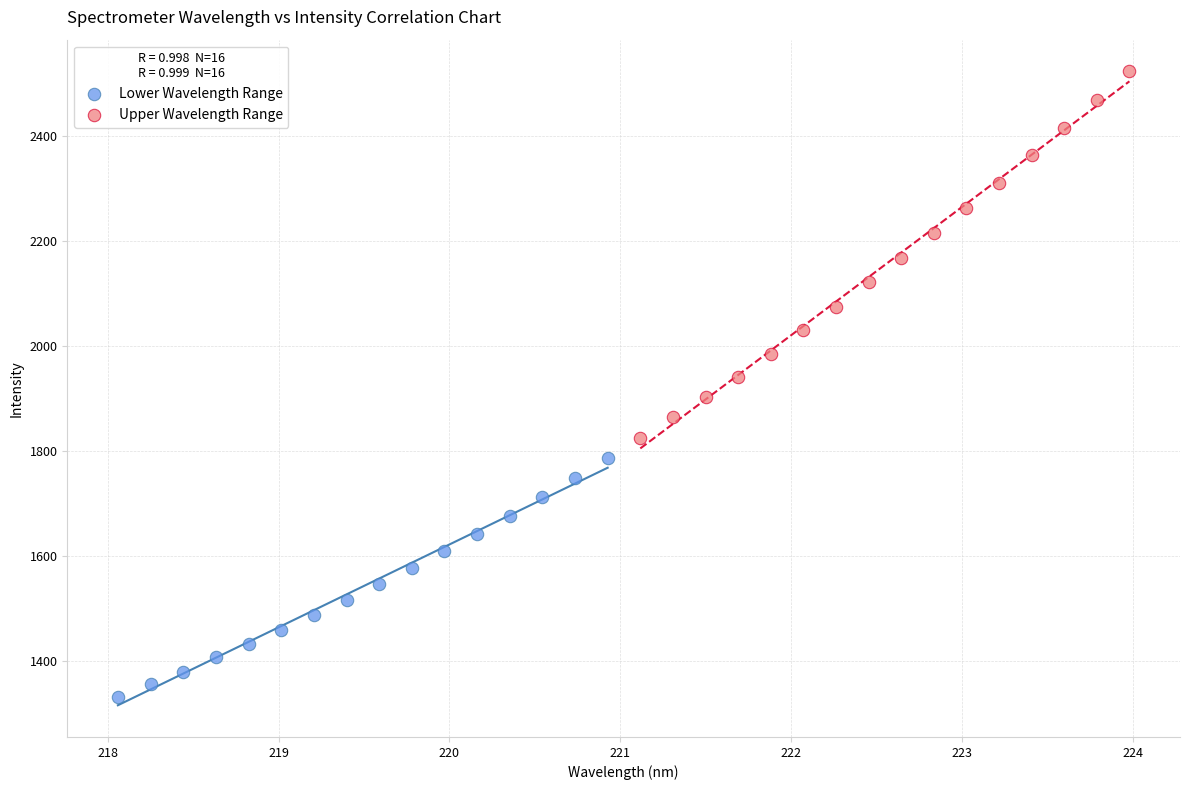

Which series contains the highest Y value?

Upper Wavelength Range